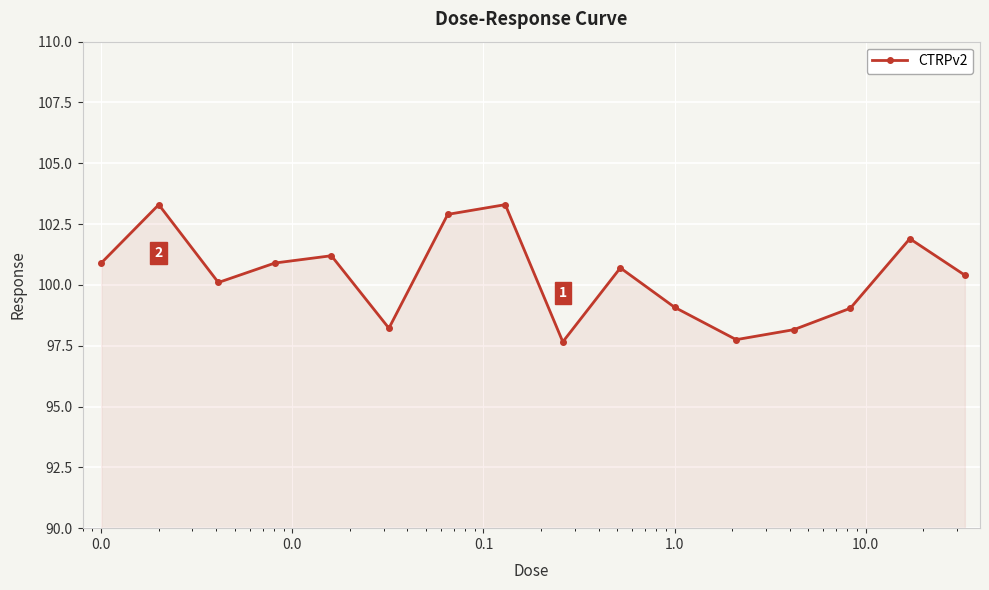

What is the difference between the maximum and minimum values?

5.6